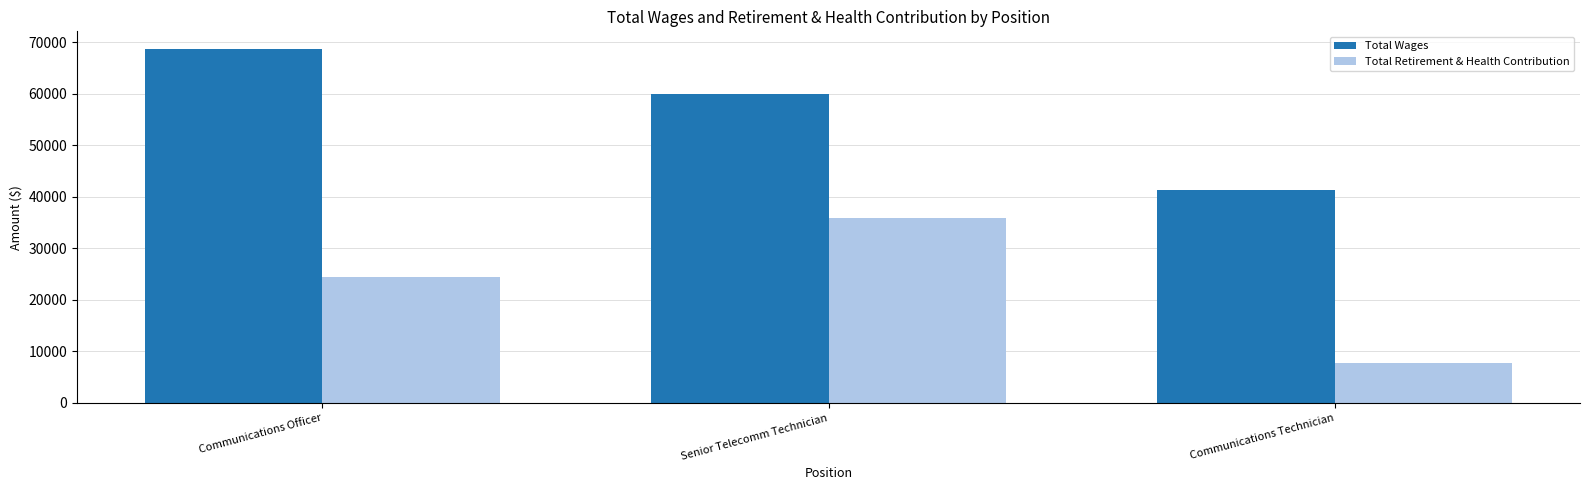

Rank the series at Communications Technician from lowest to highest value.

Total Retirement & Health Contribution, Total Wages